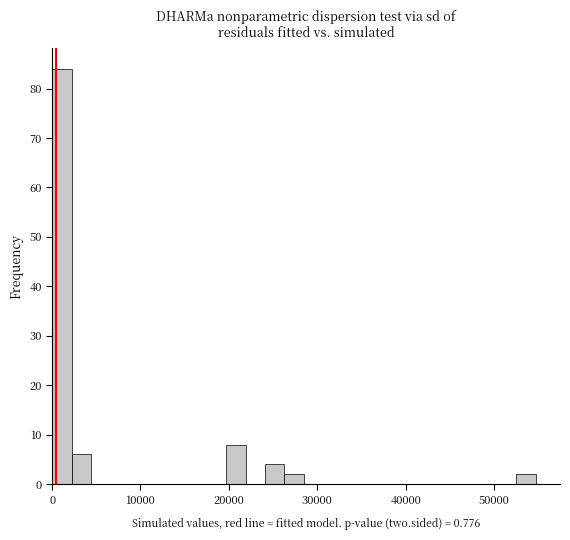

Read against the x-axis, roughly where is the centre of the tallest bar?

1000